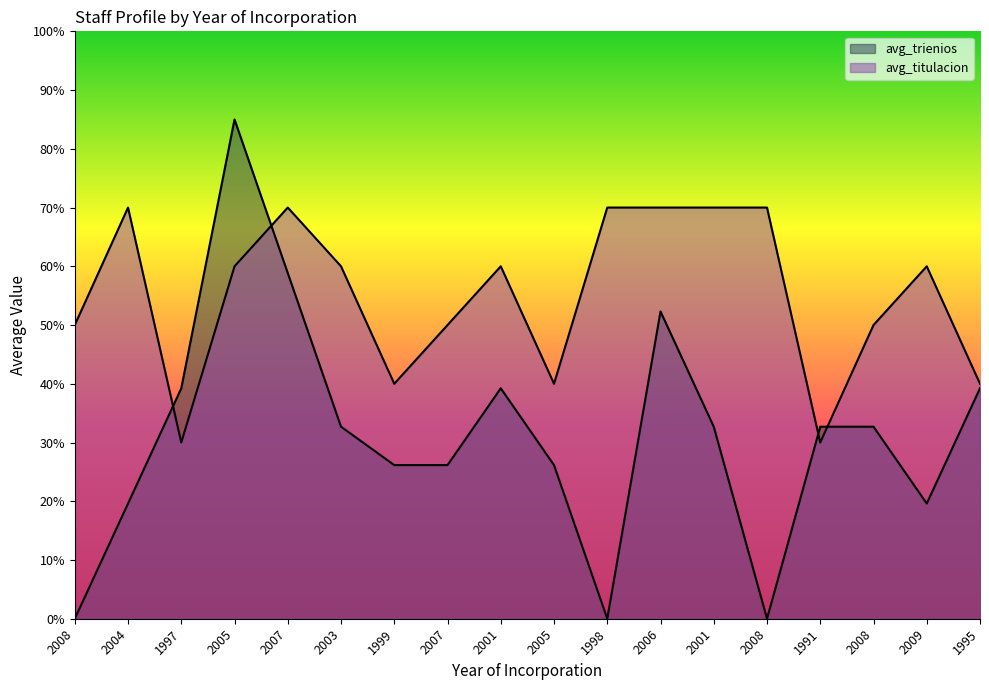

Which category has the lowest value across all series?

2008